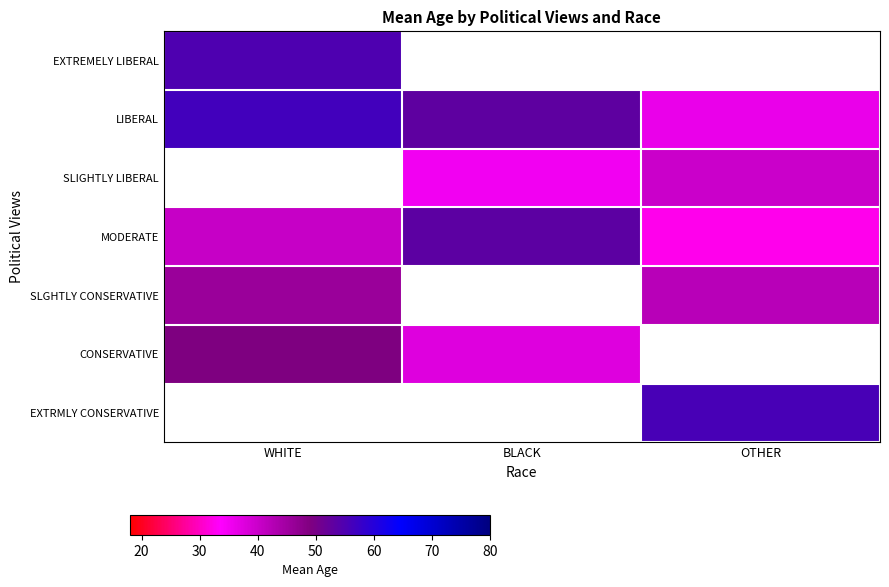

How many categories are shown in the chart?

3